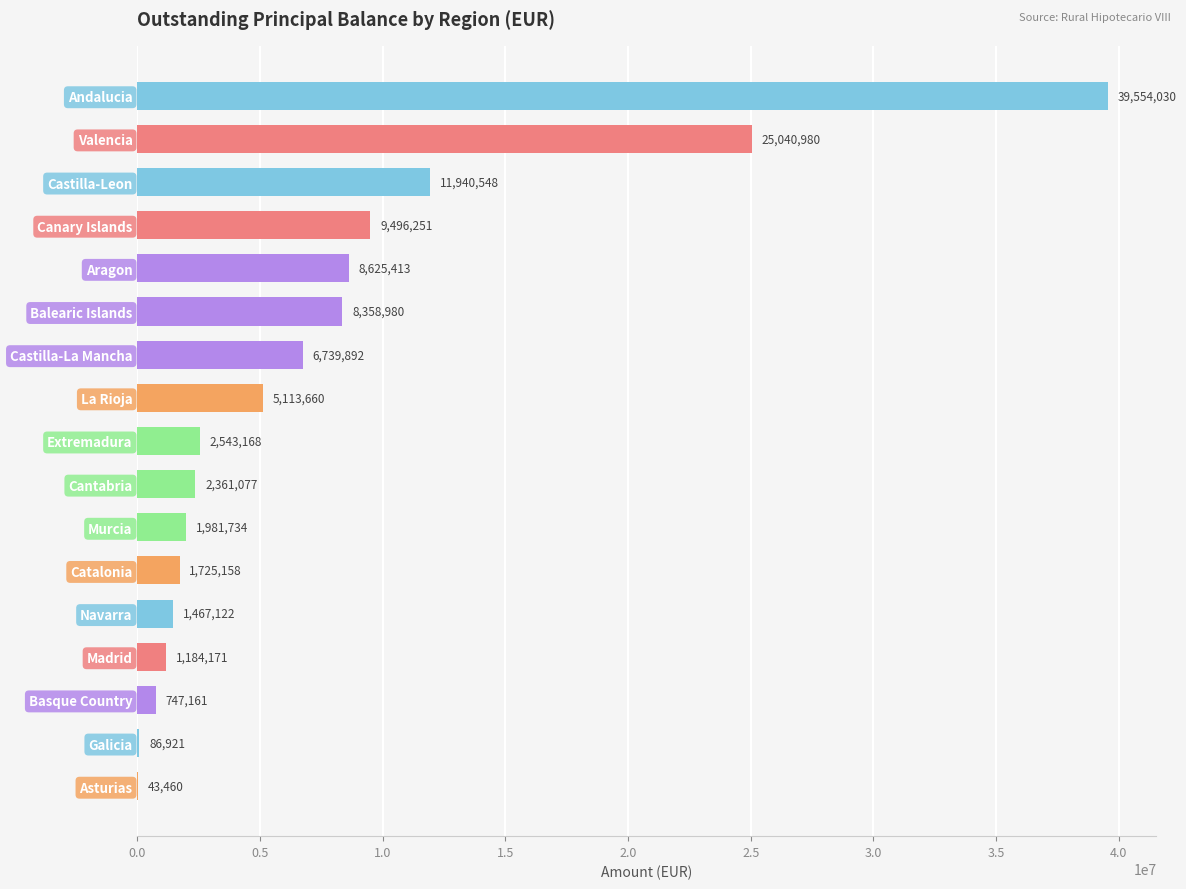

Where is the data nearest to the value 19798745?

Valencia